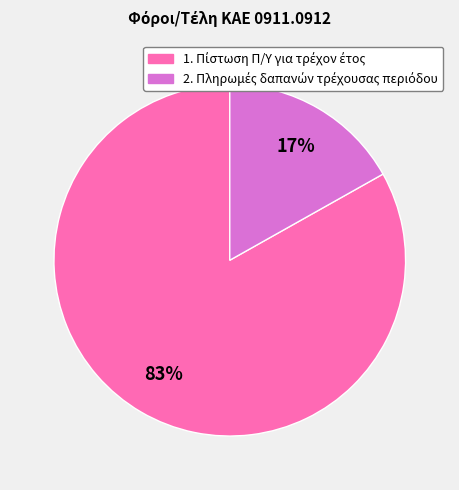

Is there any slice that represents more than half of the pie?

Yes